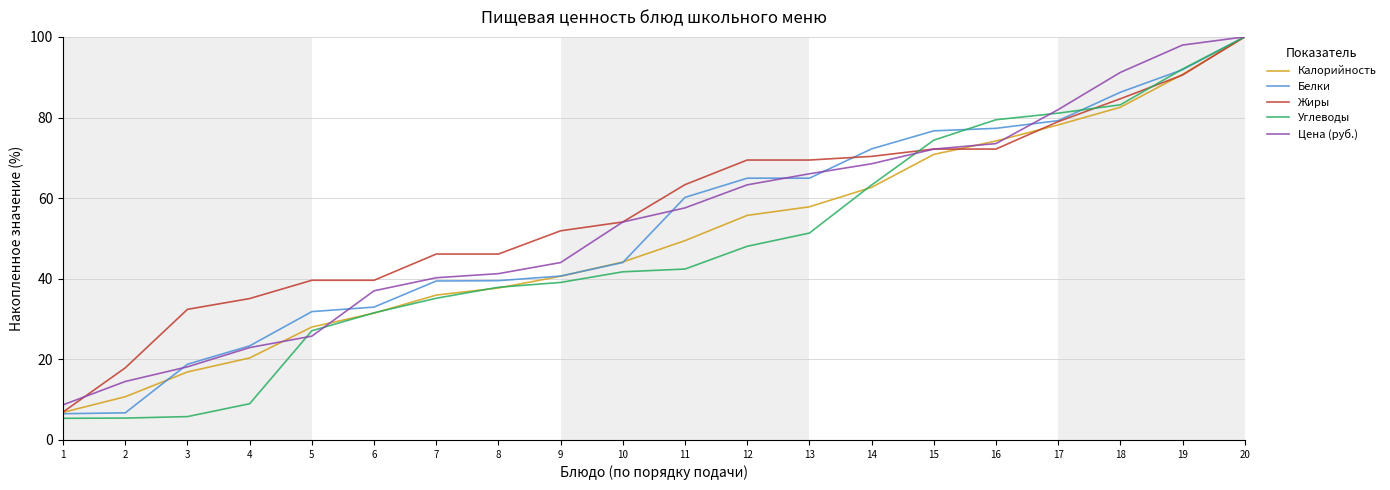

At which label is Белки closest to 53?

11